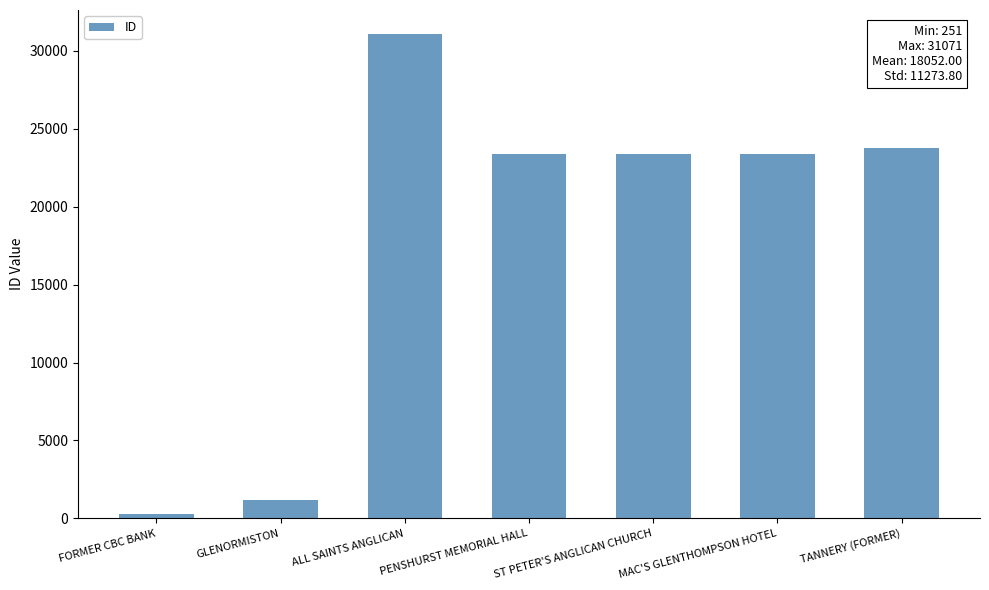

Approximately how many times larger is the value at ALL SAINTS ANGLICAN compared to FORMER CBC BANK?

123.8